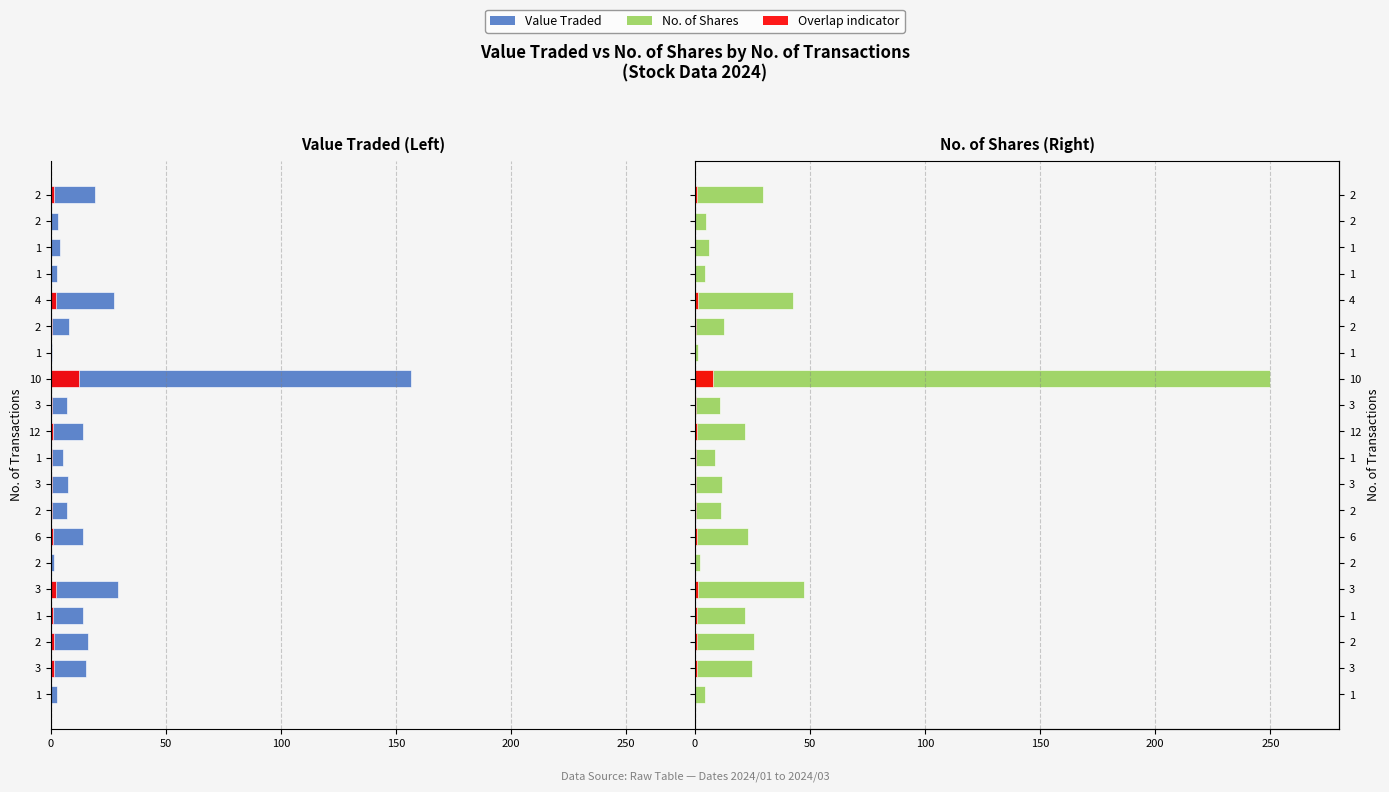

Which series has the widest spread of values?

No. of Shares